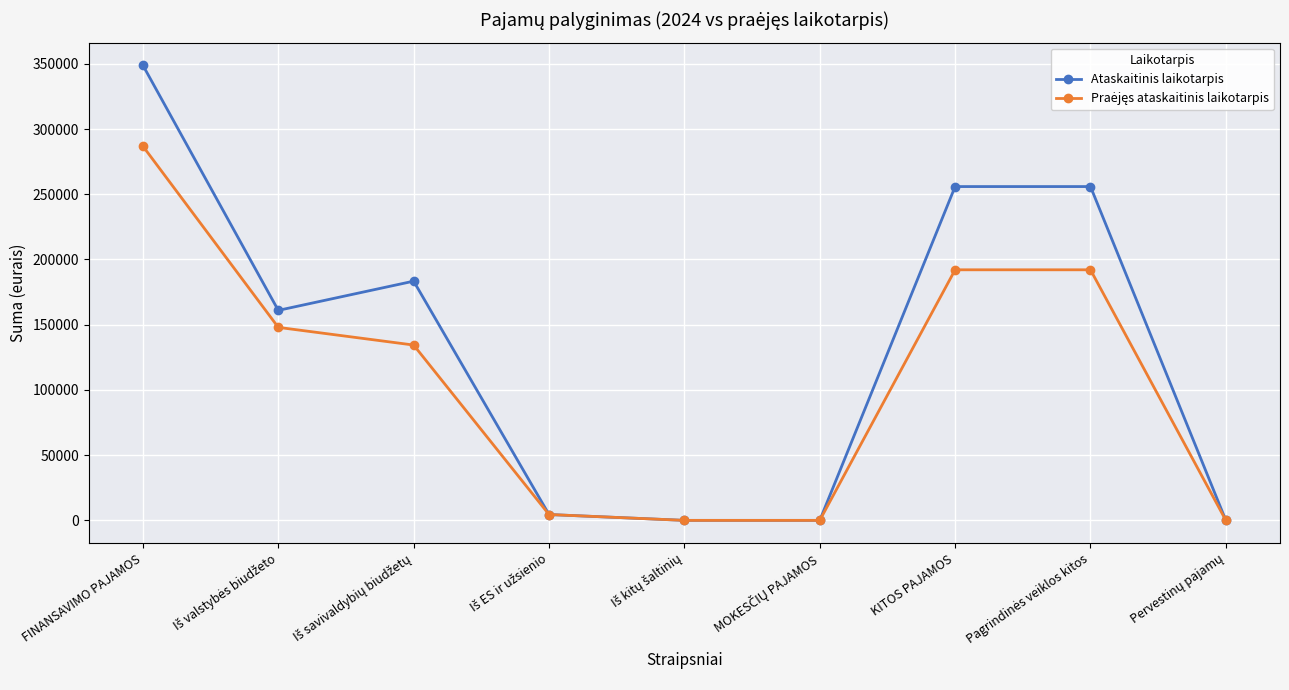

What is the difference between the second highest and minimum values in the Ataskaitinis laikotarpis series?

255906